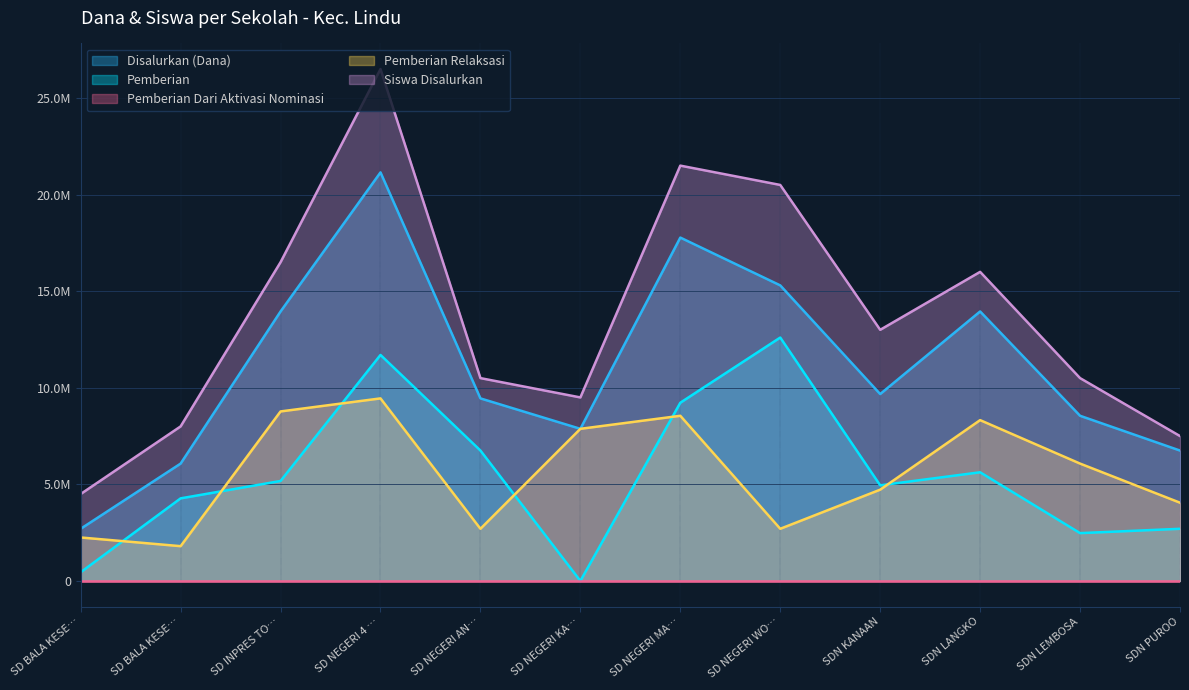

In Pemberian, how many points are lower than both neighbors (excluding endpoints)?

3